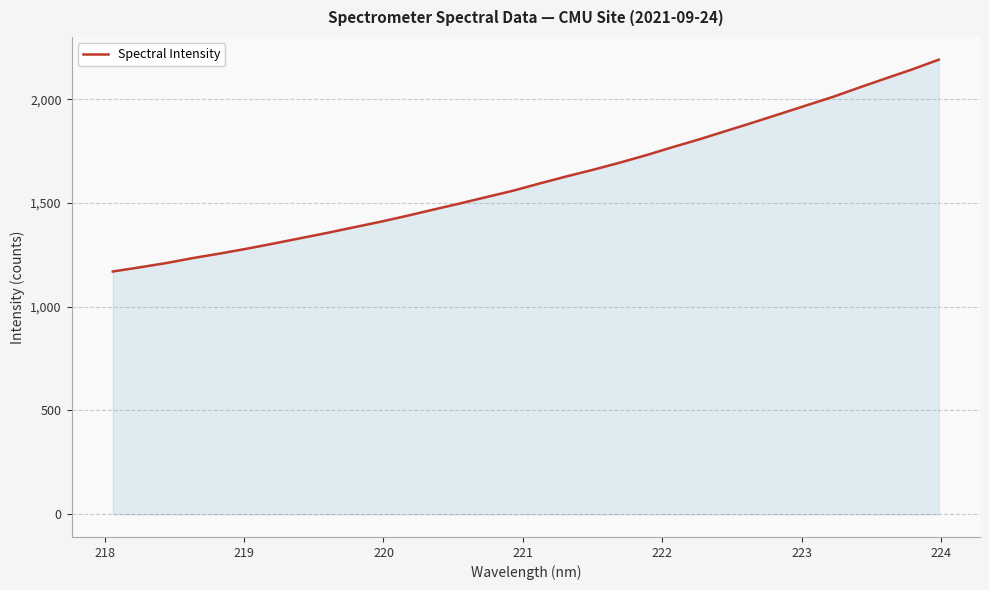

What is the greatest value displayed?

2190.2